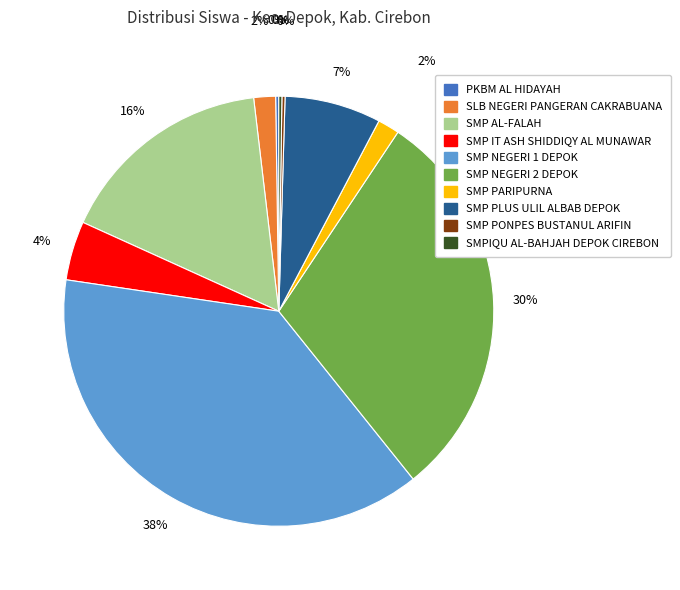

Which slice is the largest?

SMP NEGERI 1 DEPOK